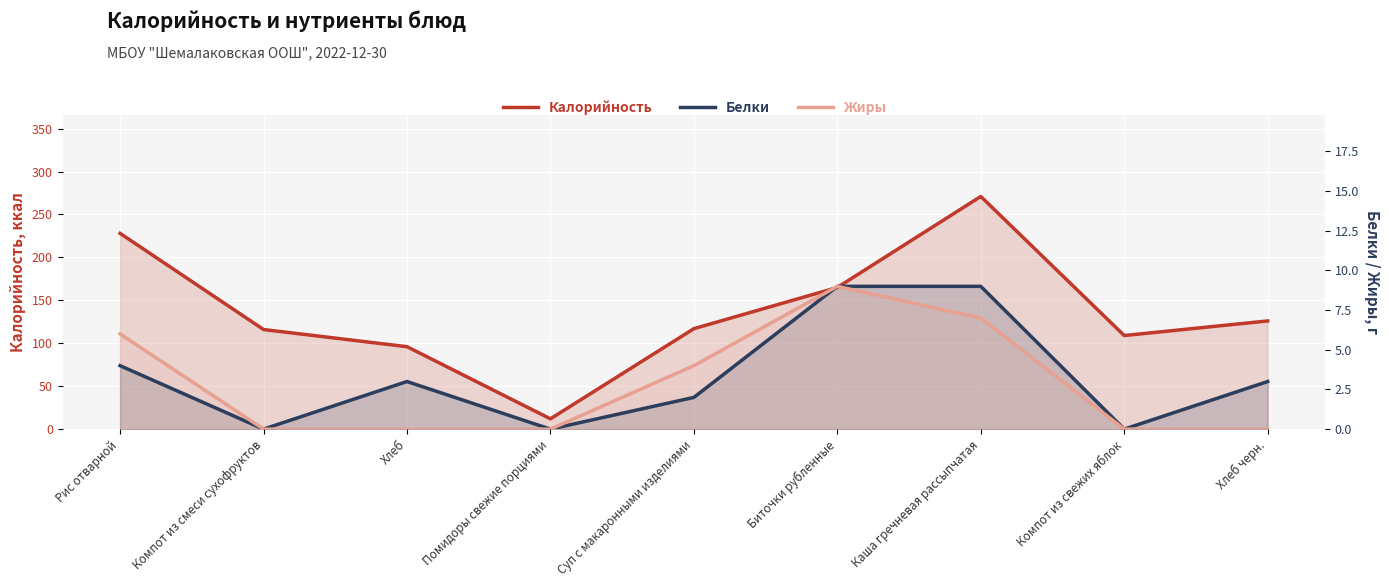

How many categories are shown in the chart?

9